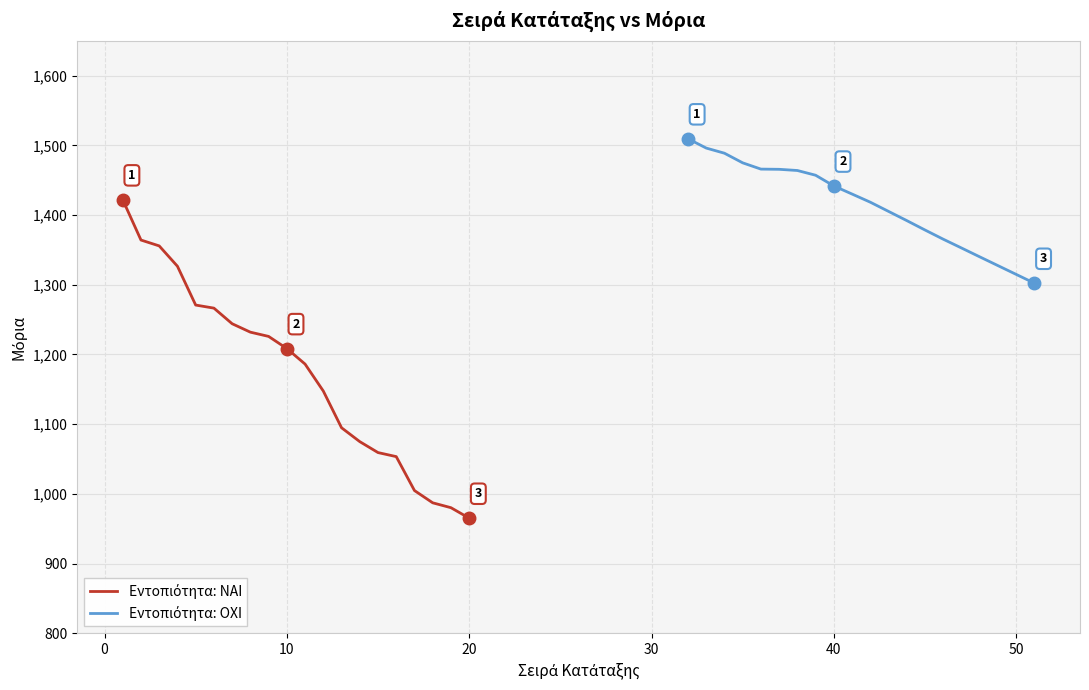

What is the value of the Εντοπιότητα: ΝΑΙ point at the 19th from the left?

980.1